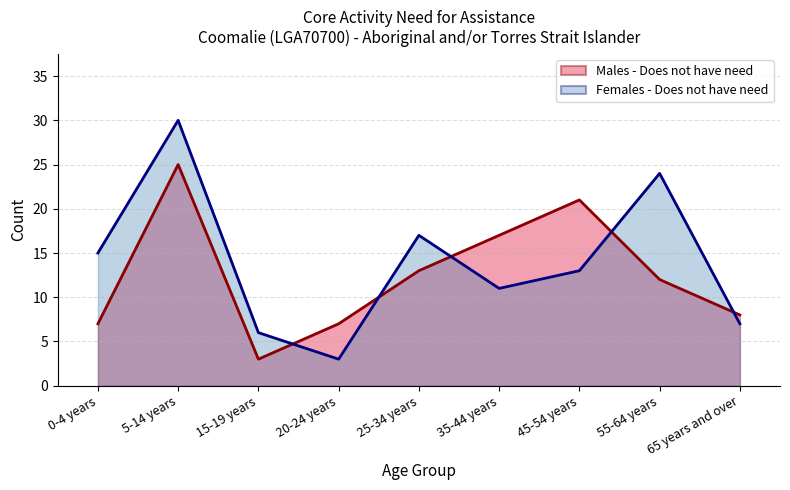

In Females - Does not have need, how many points are lower than both neighbors (excluding endpoints)?

2